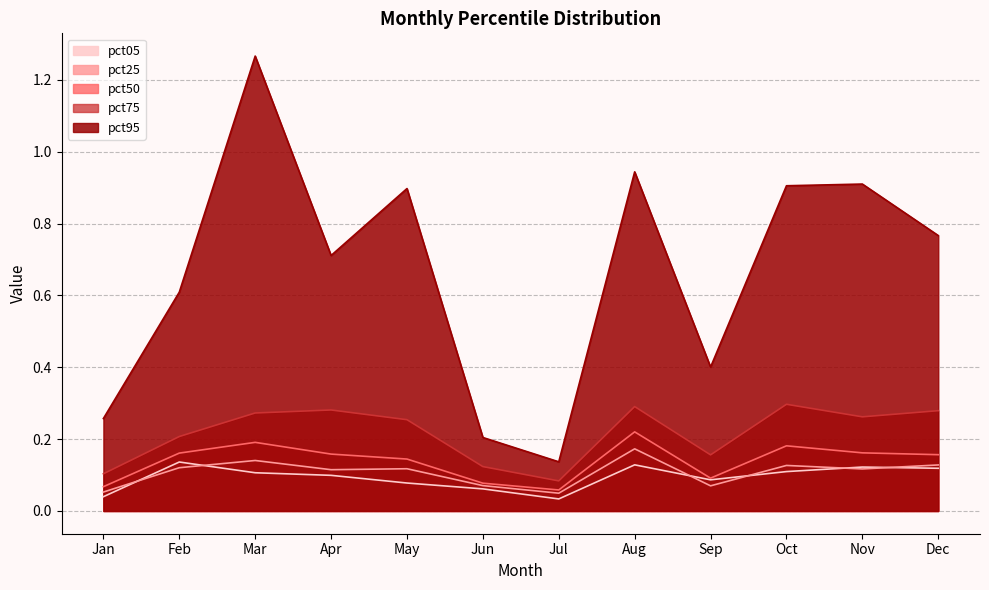

How many lines are shown in the chart?

5